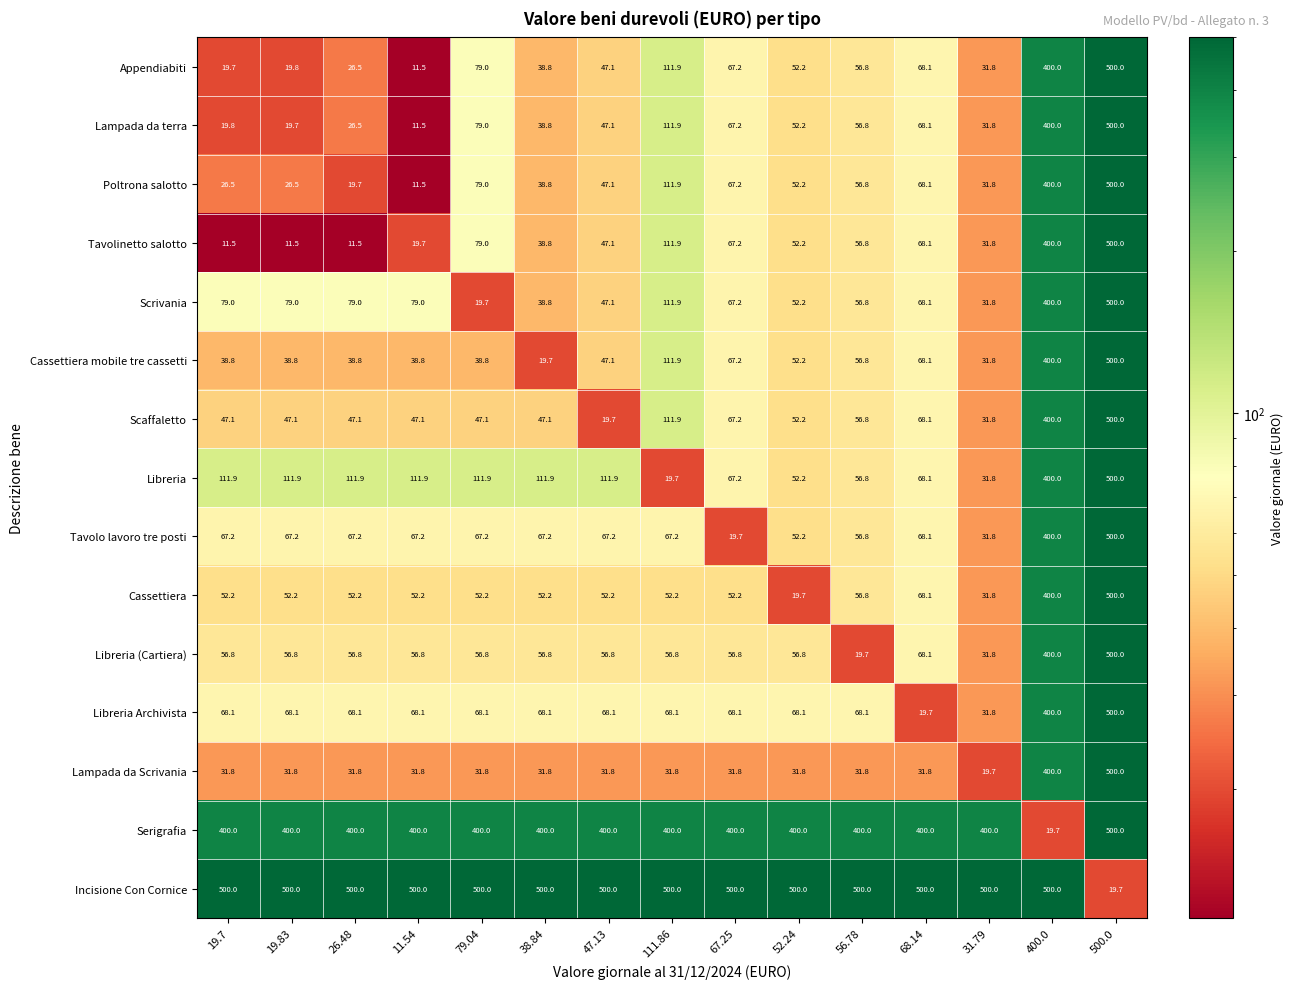

What is the lowest value of the Scrivania series?

19.7